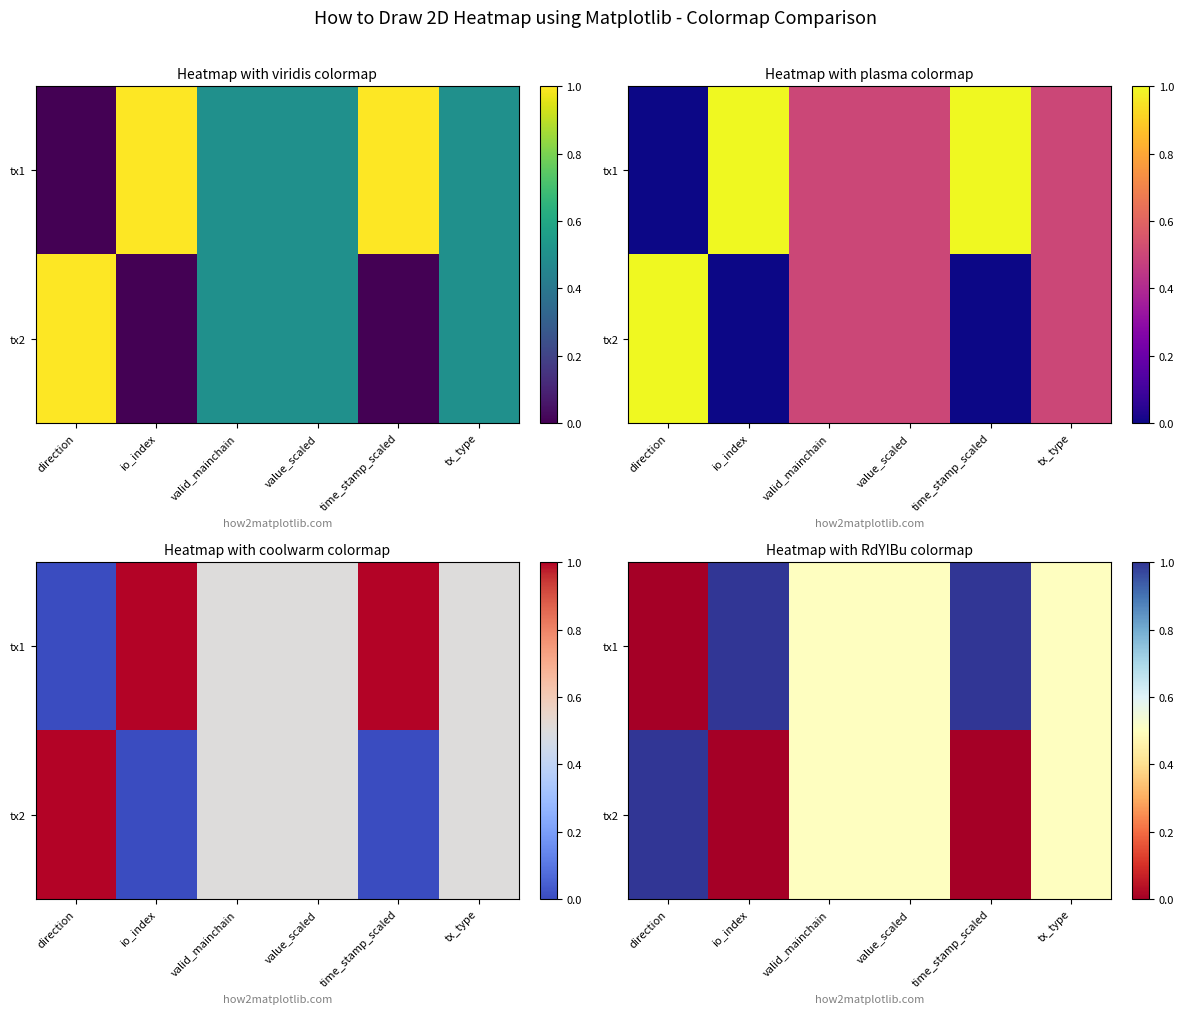

How many tx1 values are between 0 and 1?

6